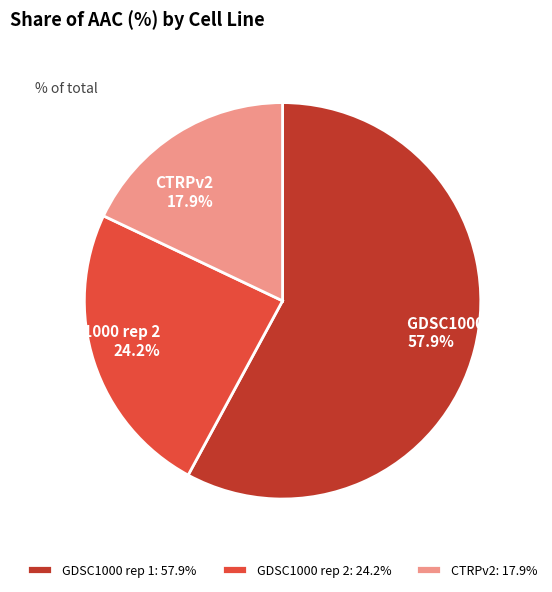

Rank the categories by value from lowest to highest.

CTRPv2, GDSC1000 rep 2, GDSC1000 rep 1